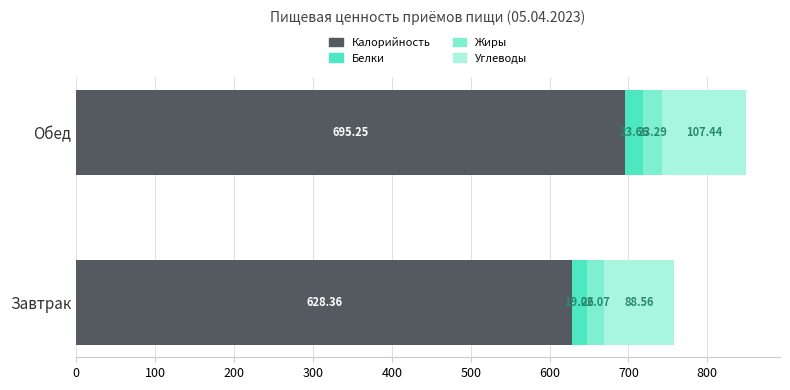

What is the total value across all series at Обед?

849.6